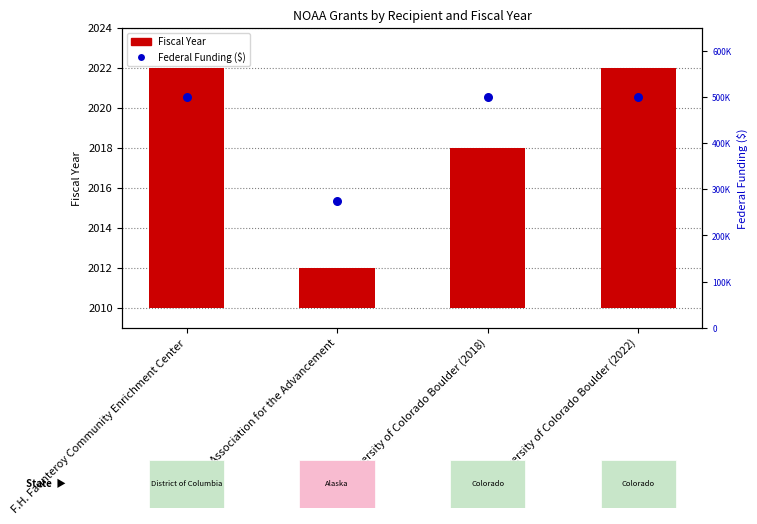

Which series contains the lowest Y value?

Fiscal Year